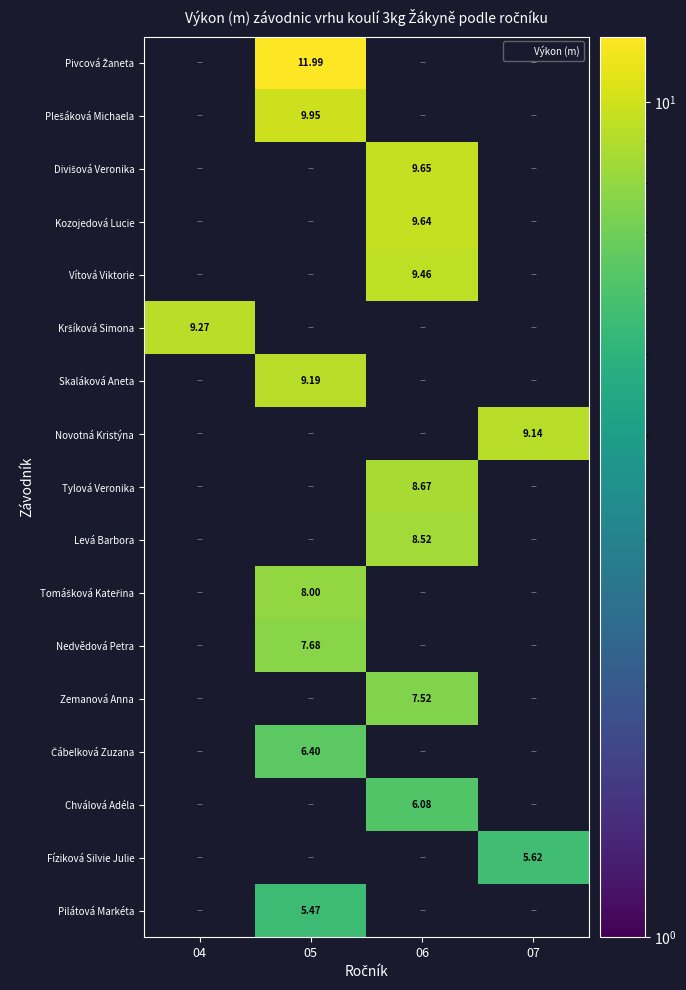

List the series in order of their peak value, highest first.

Pivcová Žaneta, Plešáková Michaela, Divišová Veronika, Kozojedová Lucie, Vítová Viktorie, Kršíková Simona, Skaláková Aneta, Novotná Kristýna, Tylová Veronika, Levá Barbora, Tomášková Kateřina, Nedvědová Petra, Zemanová Anna, Čábelková Zuzana, Chválová Adéla, Fíziková Silvie Julie, Pilátová Markéta